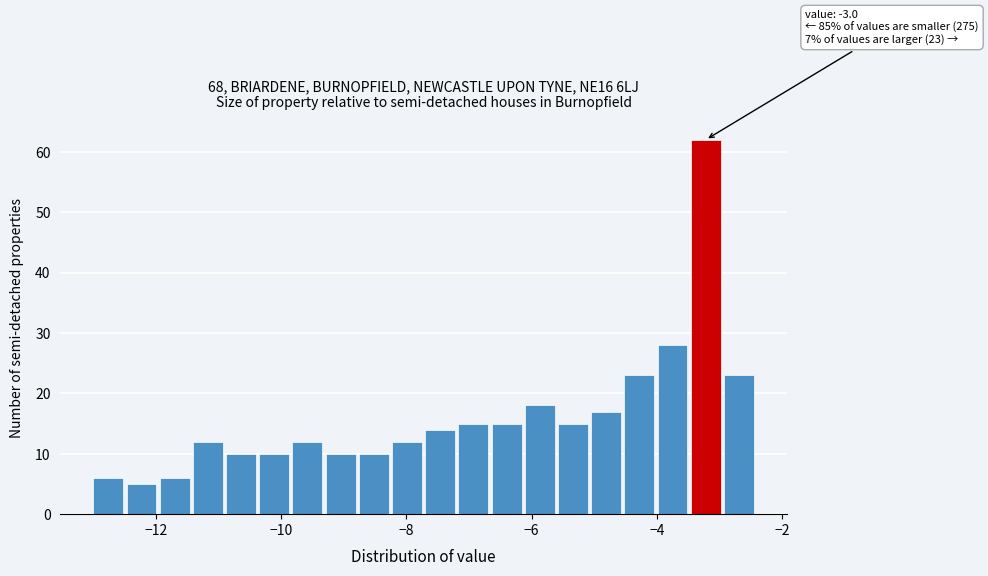

Around what value on the x-axis is the tallest bar? Give the approximate position of its centre, as read against the axis.

-3.2